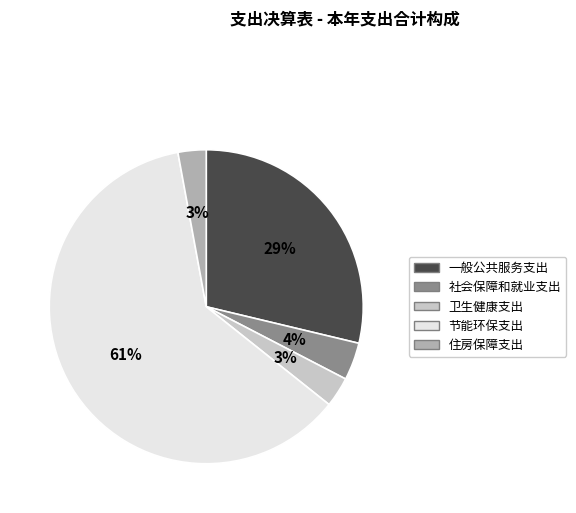

Is the sum of 卫生健康支出 and 社会保障和就业支出 greater than half?

No